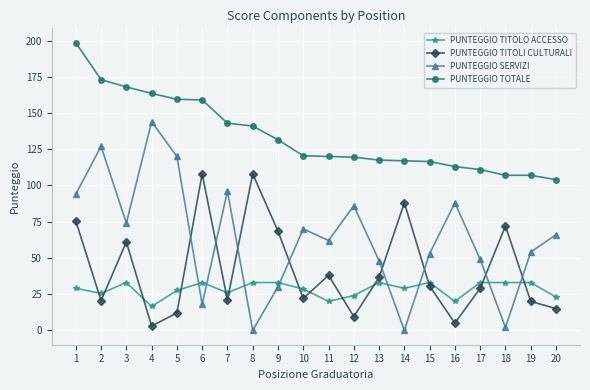

Rank the series by their maximum value, from lowest to highest.

PUNTEGGIO TITOLO ACCESSO, PUNTEGGIO TITOLI CULTURALI, PUNTEGGIO SERVIZI, PUNTEGGIO TOTALE